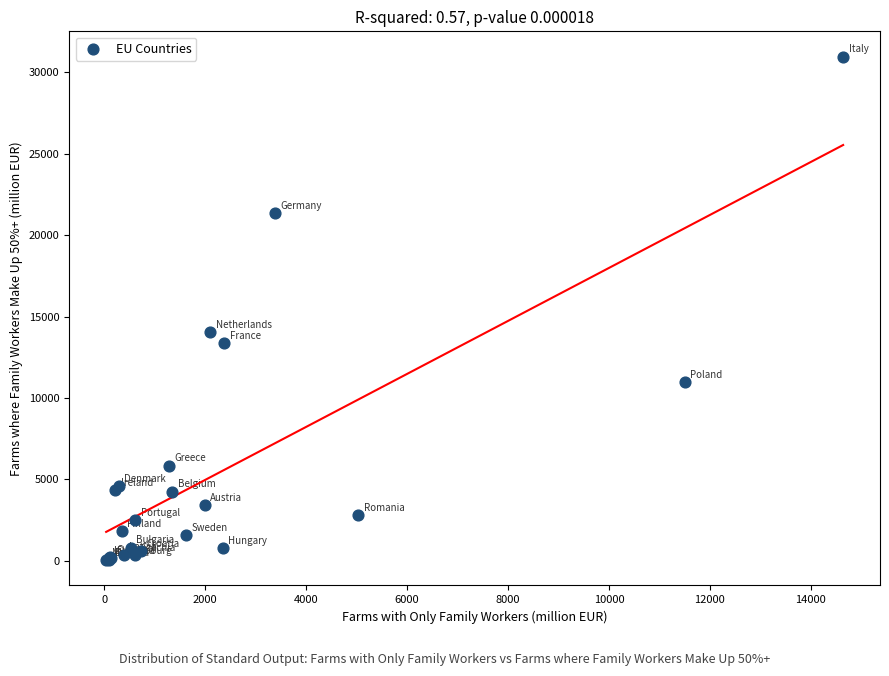

What Y value in the scatter plot is closest to 15503?

14024.5